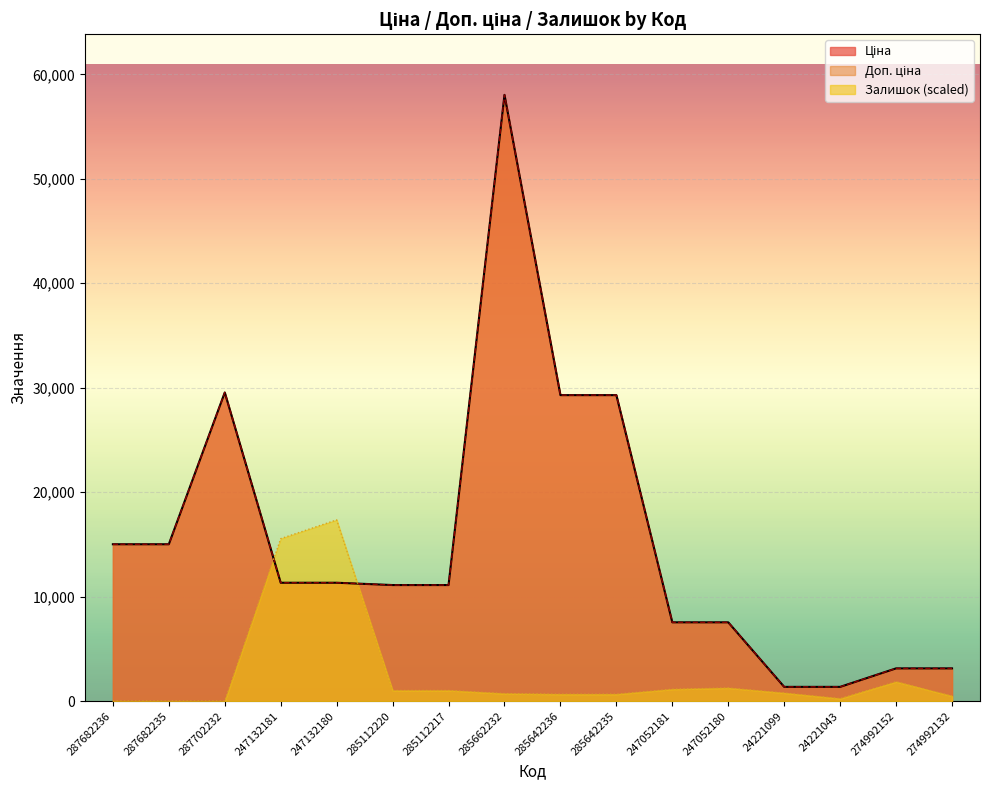

What position from the left is 274992152?

15